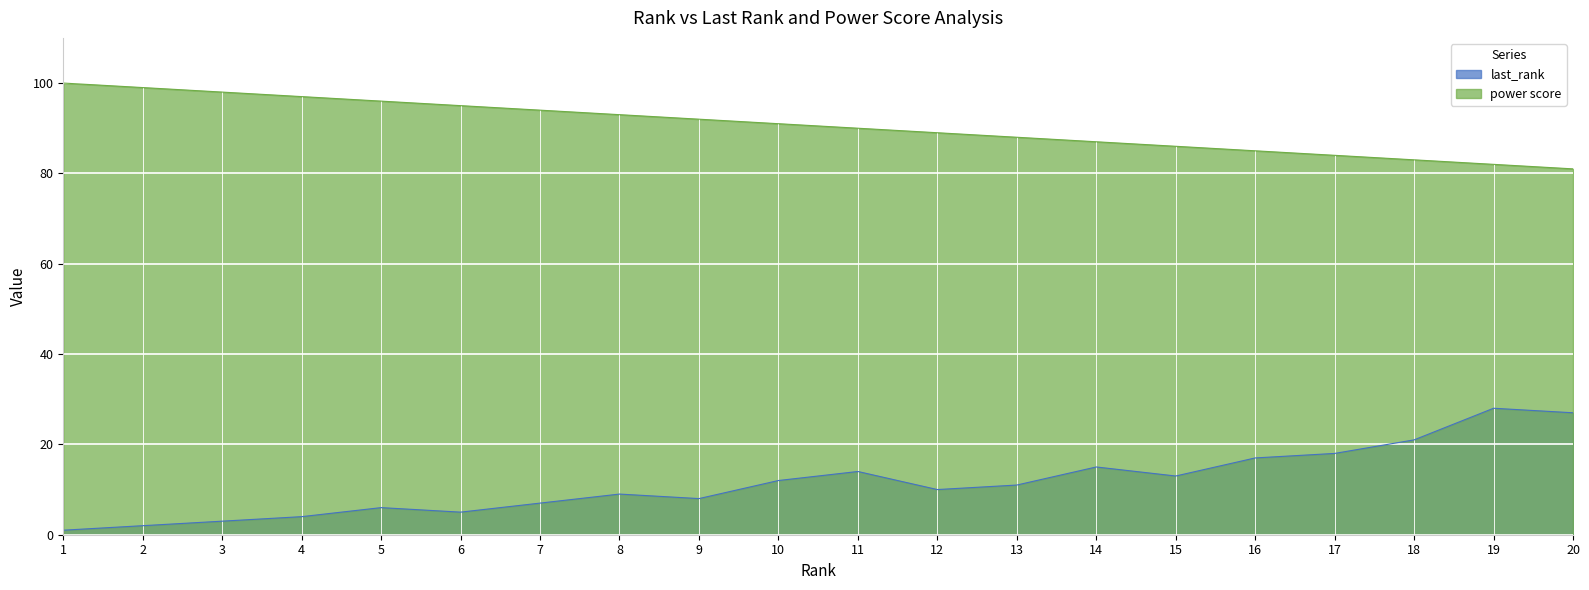

How many data points in power score are above 91?

9